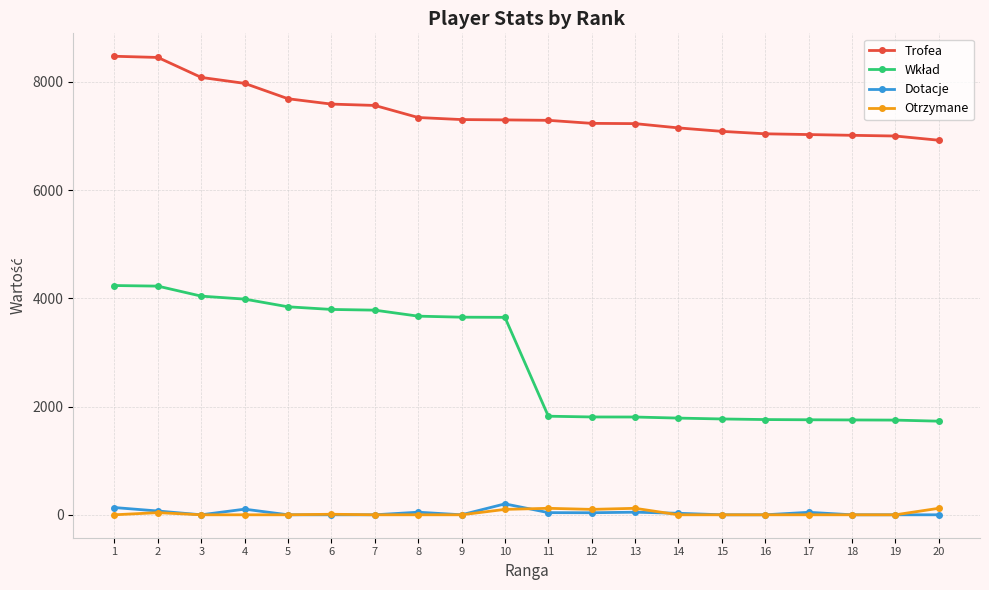

Is it true that Otrzymane equals 0 at 4?

True